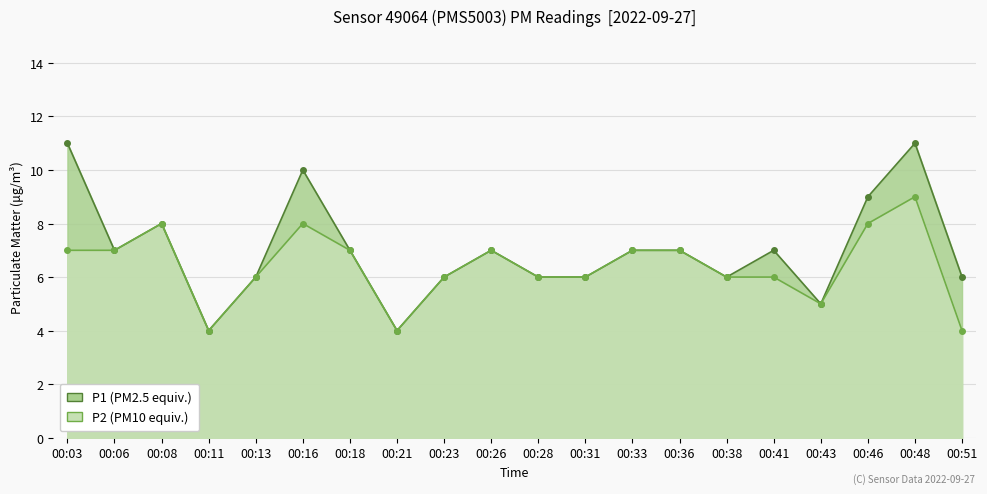

What is the difference between the maximum and minimum values in the P2 series?

5